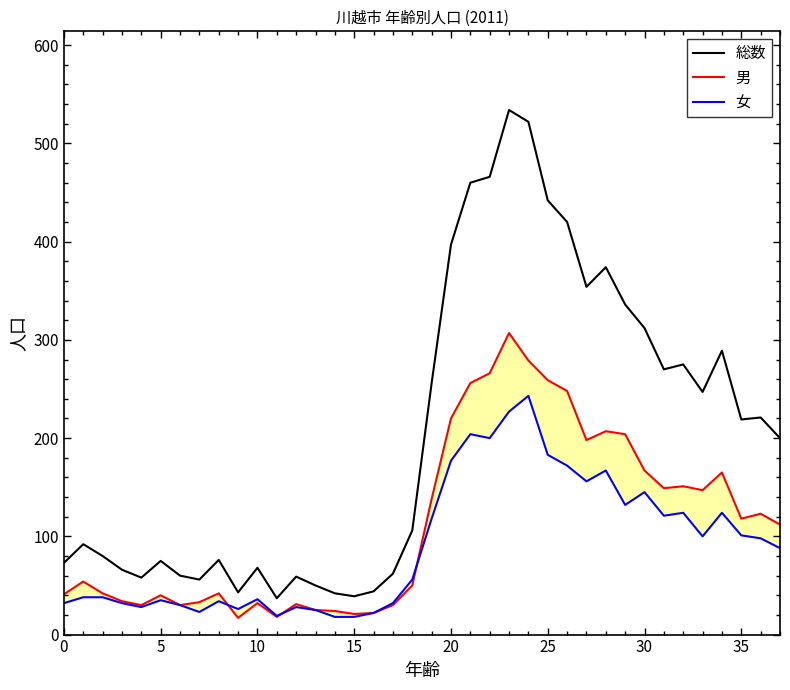

What is the average value of the 女 series?

91